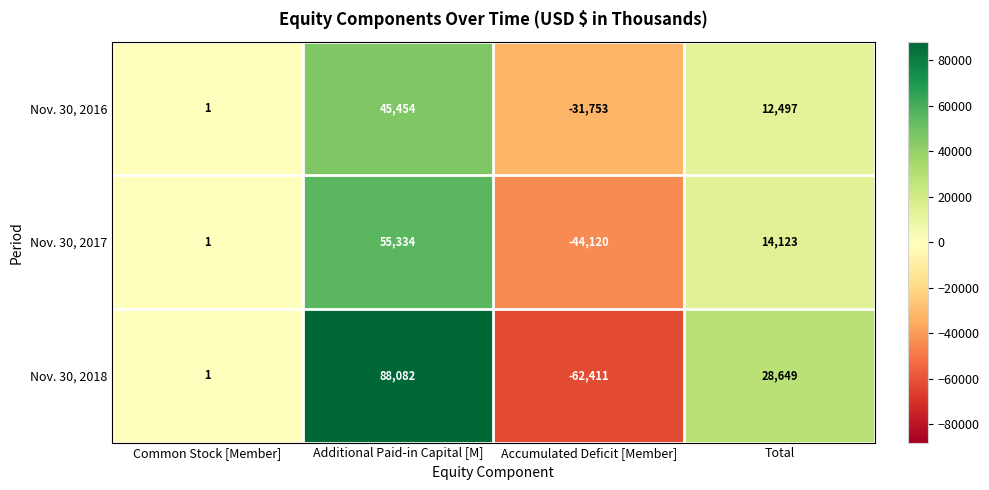

What is the difference between the maximum and minimum values in the Nov. 30, 2016 series?

77207